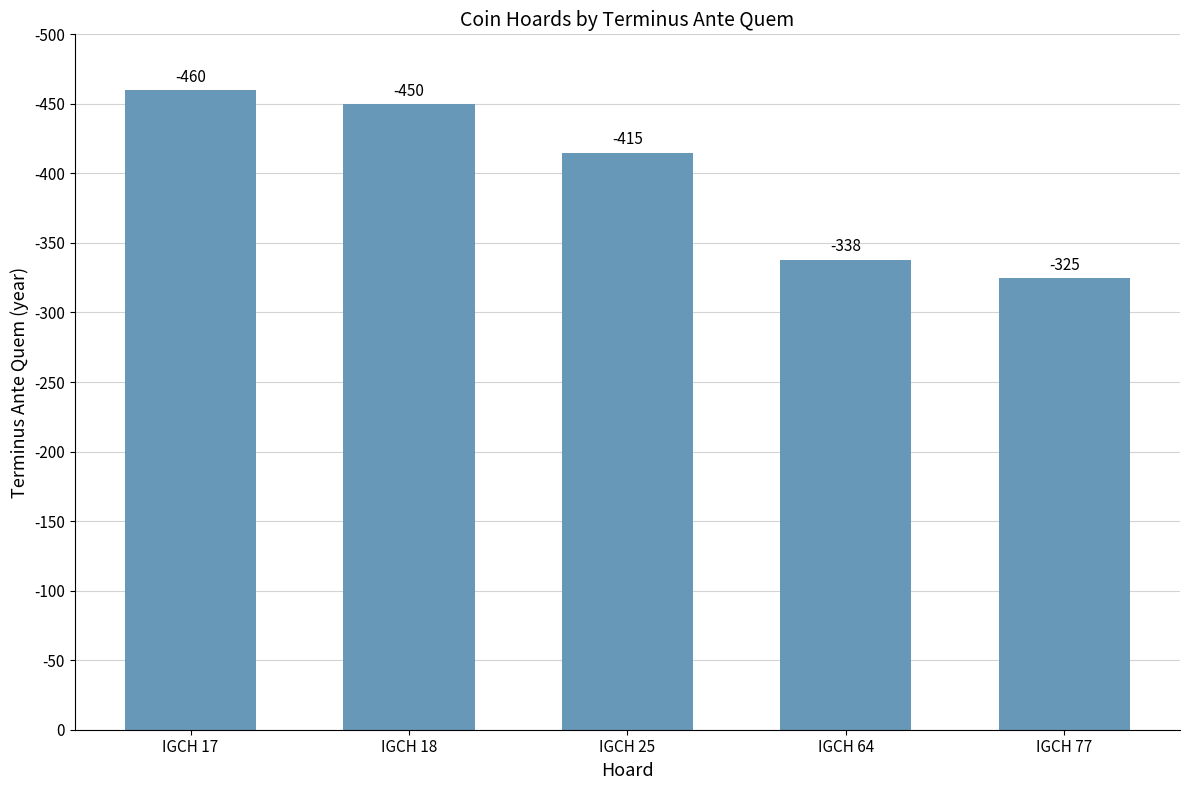

Between IGCH 17 and IGCH 77, which is larger?

IGCH 17